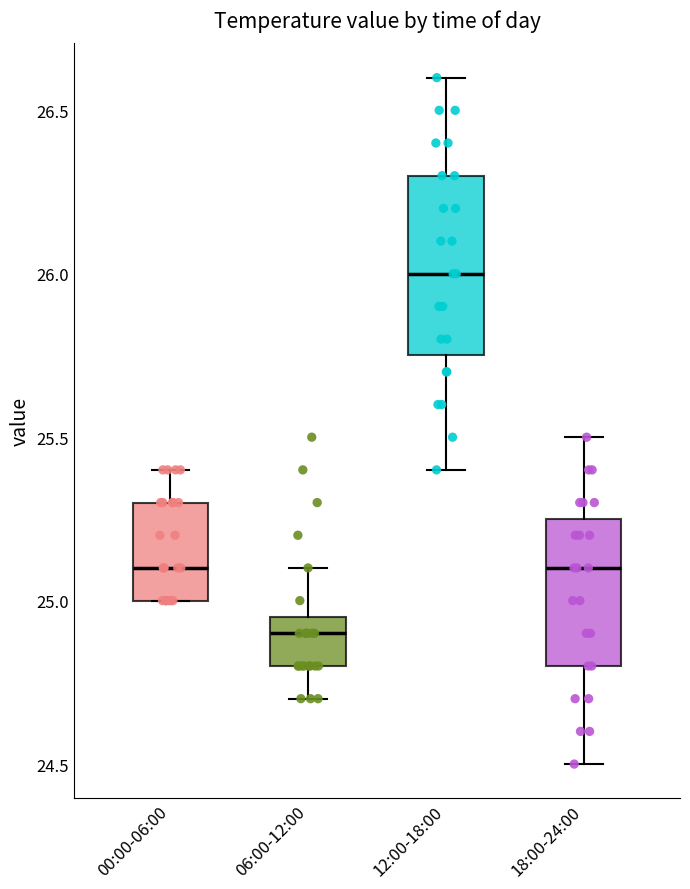

Comparing the boxes themselves (not the whiskers), which one is the tallest?

12:00-18:00